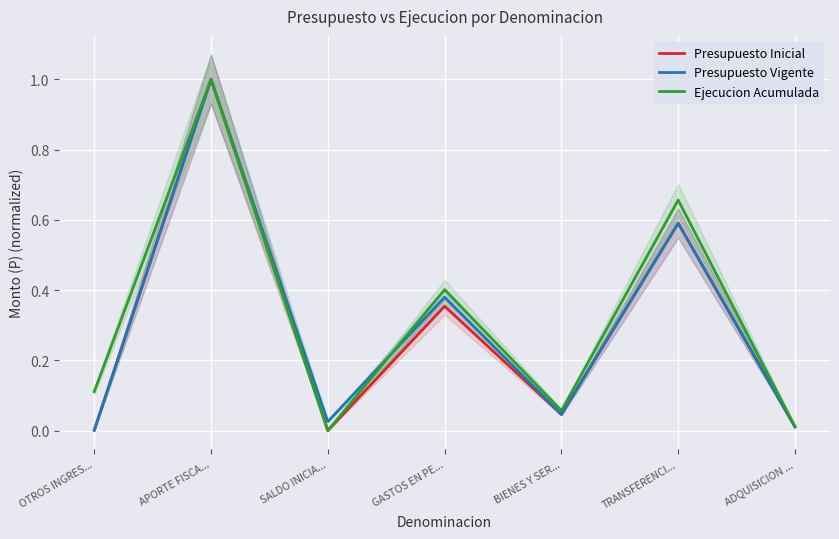

At which category does Ejecucion Acumulada reach its first local valley?

SALDO INICIA...